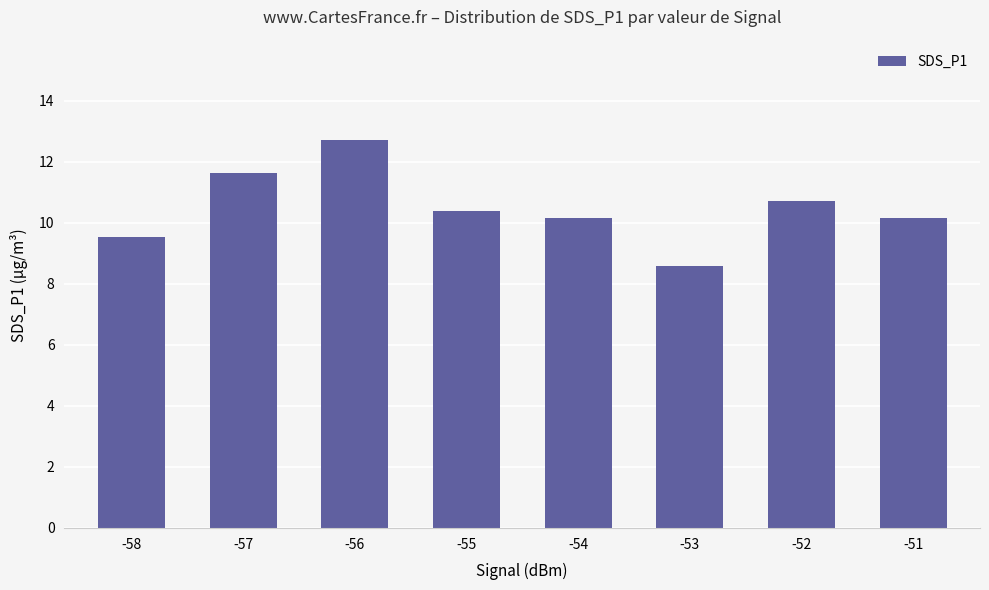

Are the bars grouped side by side (vs. stacked)?

No